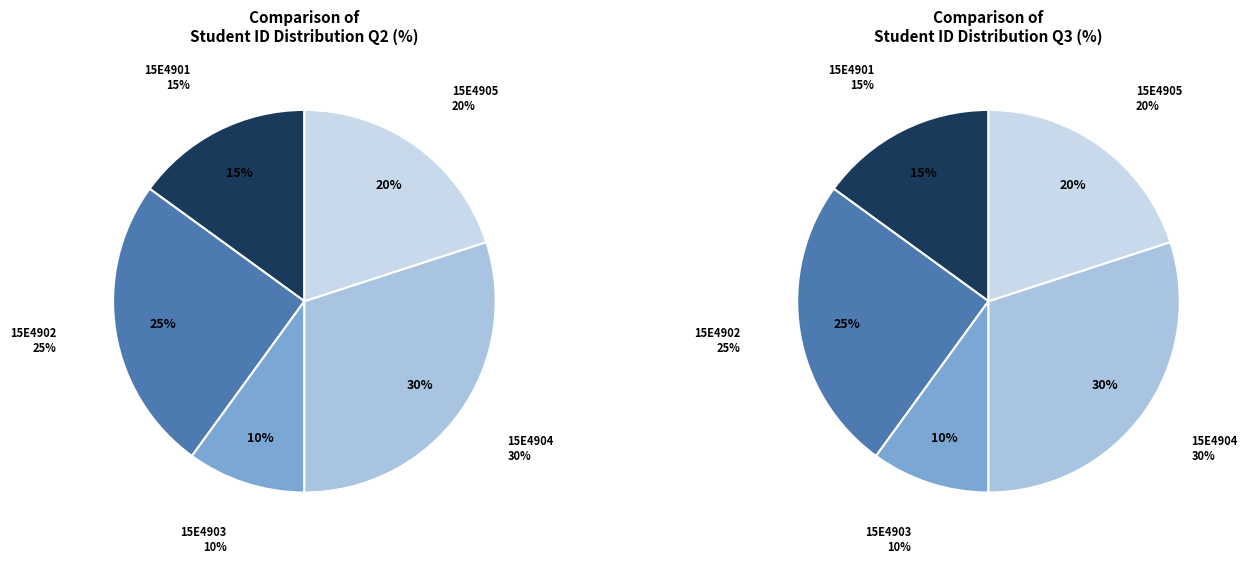

Which slice is the largest?

15E4904